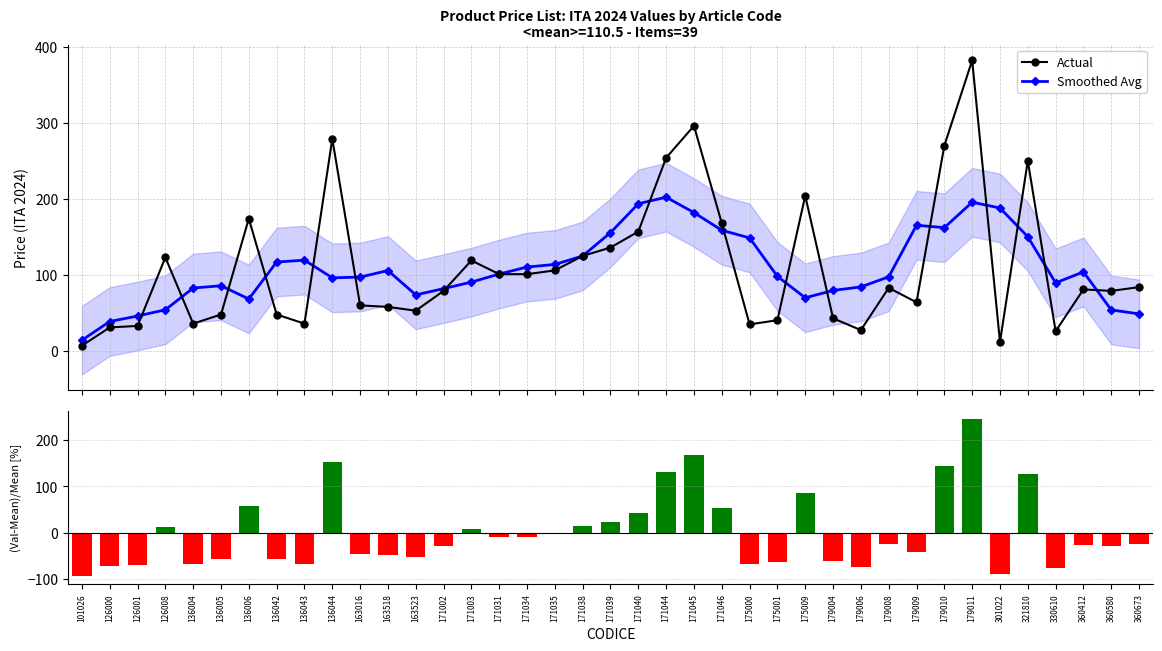

Reading left to right, list all the values displayed in this chart.

Actual: 101026=7.0	126000=31.0	126001=33.0	126008=123.0	136004=36.0	136005=48.0	136006=174.0	136042=48.0	136043=36.0	136044=279.0	163016=60.0	163518=58.0	163523=53.0	171002=79.0	171003=119.0	171031=101.0	171034=101.0	171035=106.0	171038=125.0	171039=136.0	171040=157.0	171044=254.0	171045=296.0	171046=168.0	175000=35.0	175001=40.5	175009=204.0	179004=43.0	179006=27.5	179008=83.0	179009=64.0	179010=270.0	179011=382.0	301022=12.0	321810=250.0	330610=26.0	360412=81.0	360580=79.0	360673=84.0
Smoothed Avg: 101026=14.2	126000=38.8	126001=46.0	126008=54.2	136004=82.8	136005=85.8	136006=68.4	136042=117.0	136043=119.4	136044=96.2	163016=97.2	163518=105.8	163523=73.8	171002=82.0	171003=90.6	171031=101.2	171034=110.4	171035=113.8	171038=125.0	171039=155.6	171040=193.6	171044=202.2	171045=182.0	171046=158.7	175000=148.7	175001=98.1	175009=70.0	179004=79.6	179006=84.3	179008=97.5	179009=165.3	179010=162.2	179011=195.6	301022=188.0	321810=150.2	330610=89.6	360412=104.0	360580=54.0	360673=48.8
(Val-Mean)/Mean [%]: 101026=-93.7	126000=-71.9	126001=-70.1	126008=11.3	136004=-67.4	136005=-56.6	136006=57.5	136042=-56.6	136043=-67.4	136044=152.5	163016=-45.7	163518=-47.5	163523=-52.0	171002=-28.5	171003=7.7	171031=-8.6	171034=-8.6	171035=-4.1	171038=13.1	171039=23.1	171040=42.1	171044=129.9	171045=167.9	171046=52.1	175000=-68.3	175001=-63.3	175009=84.6	179004=-61.1	179006=-75.1	179008=-24.9	179009=-42.1	179010=144.4	179011=245.7	301022=-89.1	321810=126.3	330610=-76.5	360412=-26.7	360580=-28.5	360673=-24.0